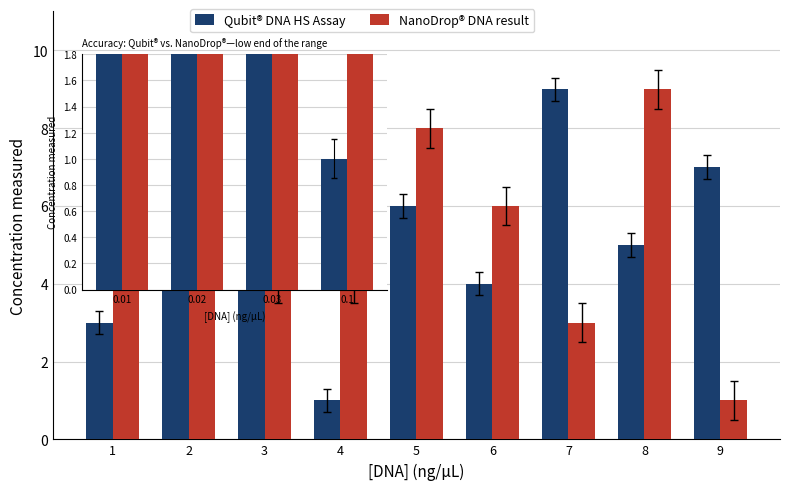

True or false: Qubit® DNA HS Assay has a value of 5 at 8.

True